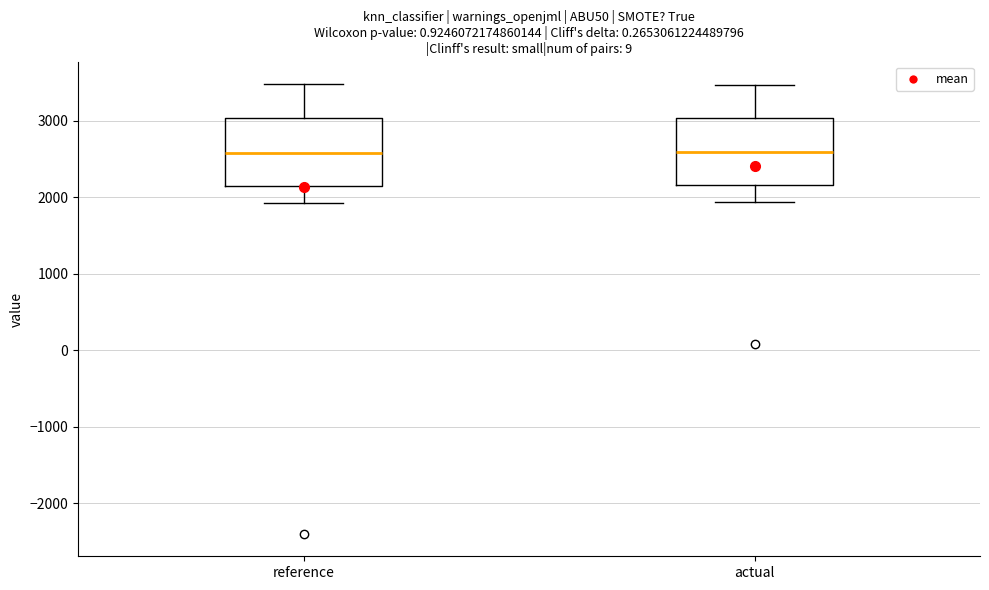

Where does the lower whisker of the box for reference end on the y-axis? The values are not printed on the chart, so give them approximately, as read against the axis.

1900